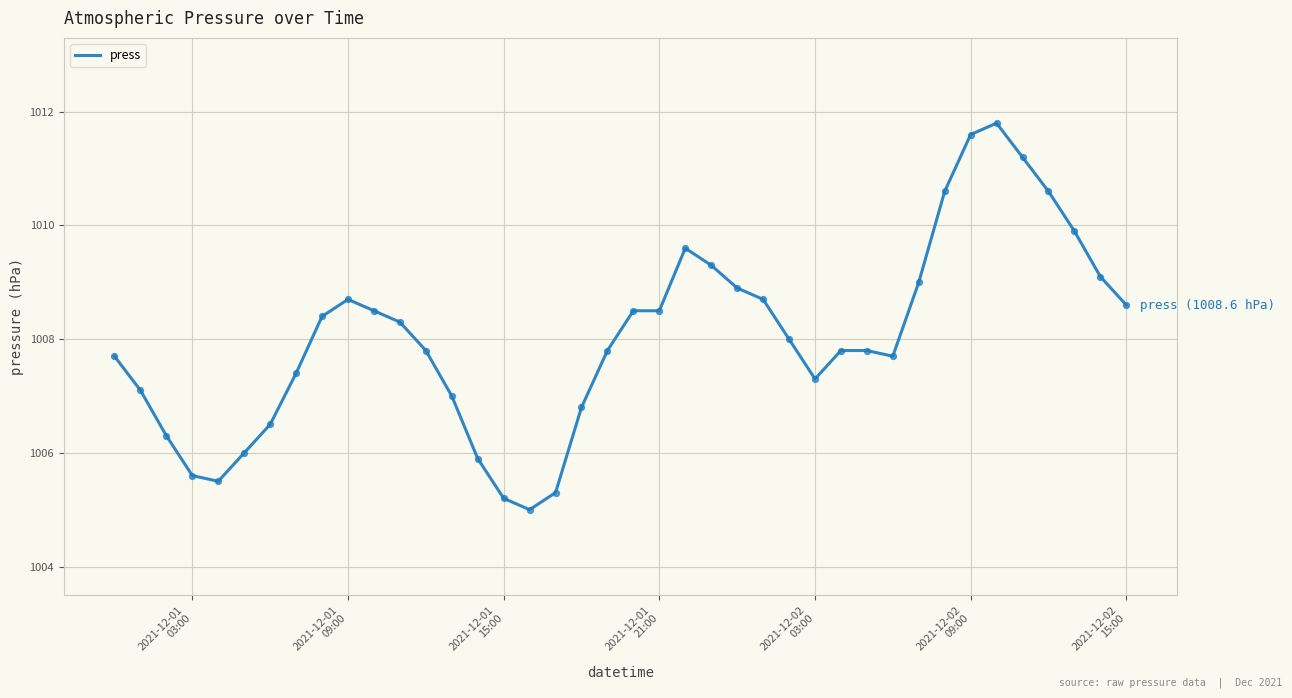

What is the difference between the maximum and minimum values?

6.8